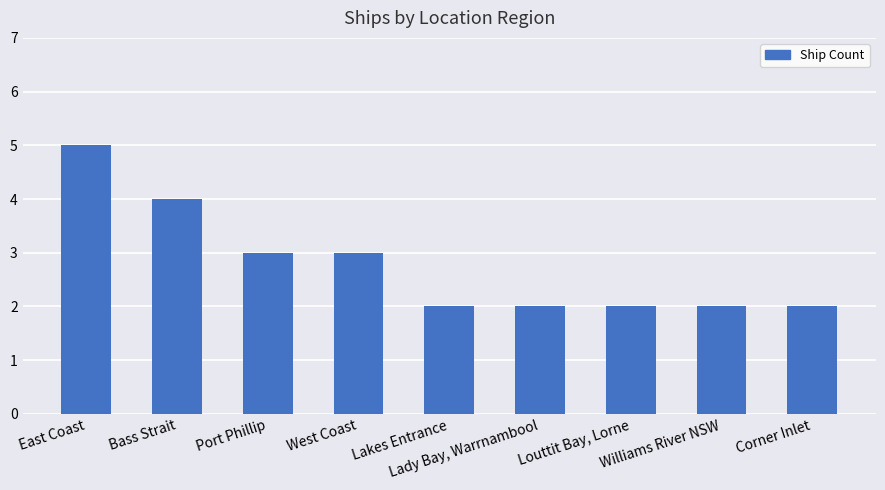

Is it true that the value at Lakes Entrance is 2?

True